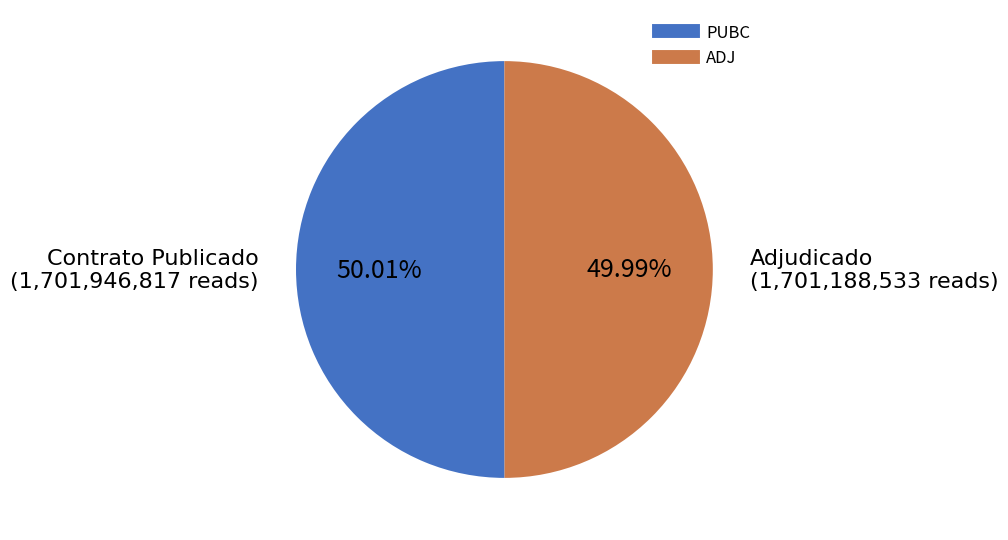

To the nearest percent, what percentage of the pie is ADJ?

50%